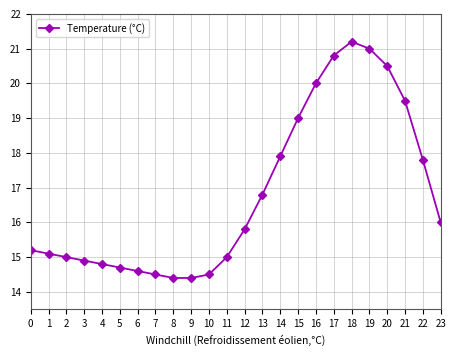

What is the minimum value shown in the chart?

14.4